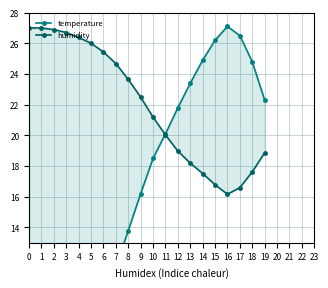

What is the total value across all series at 9?

38.7